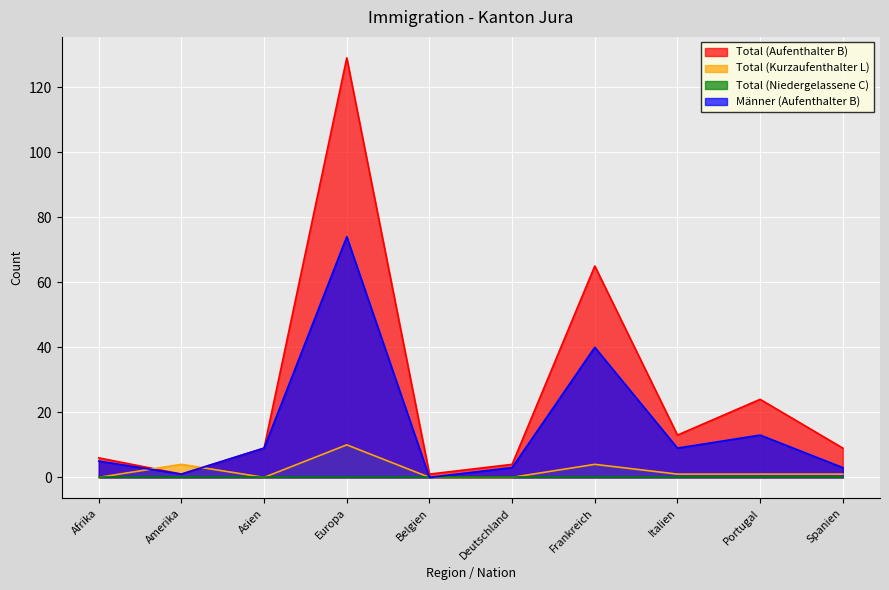

Which series has the largest range (max minus min)?

Total (Aufenthalter B)